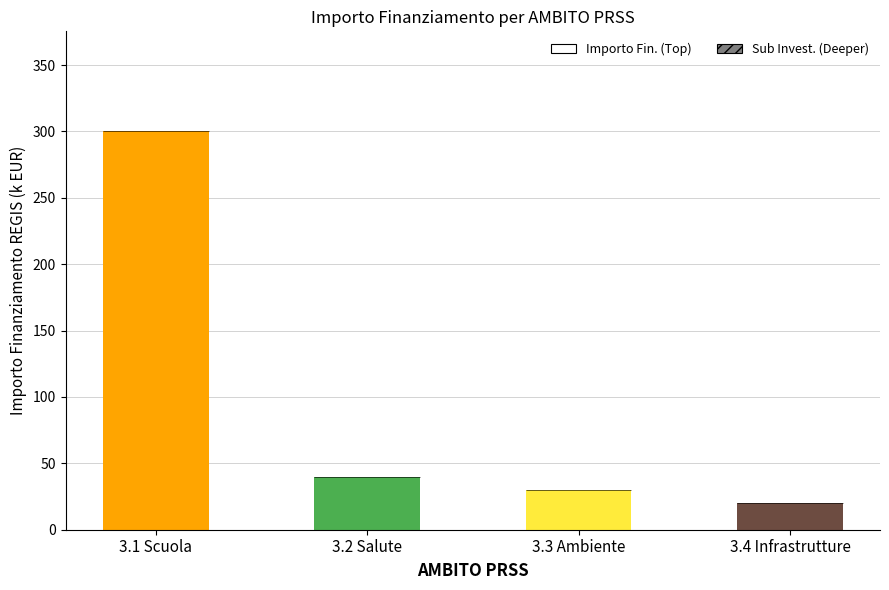

At which category is the sum across all series the highest?

3.1 Scuola